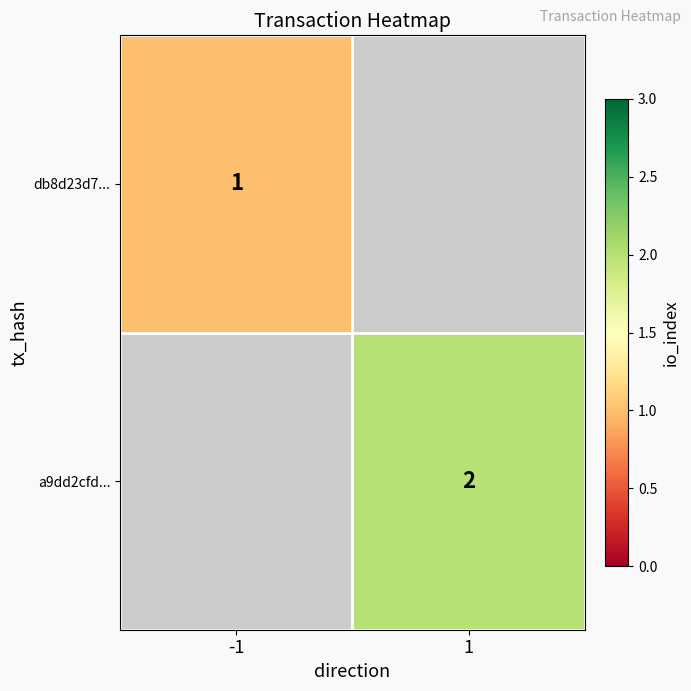

The db8d23d7... series shows 1 at -1. True or false?

True